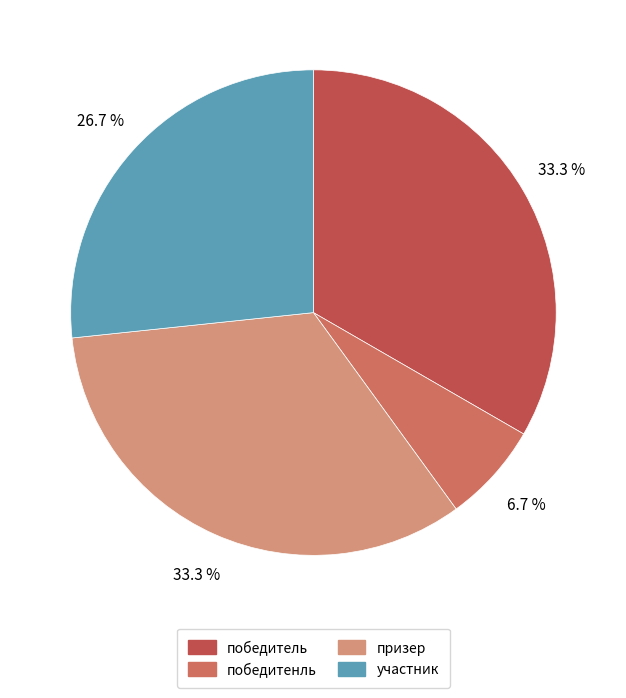

Is it true that призер is 47% of the pie?

False